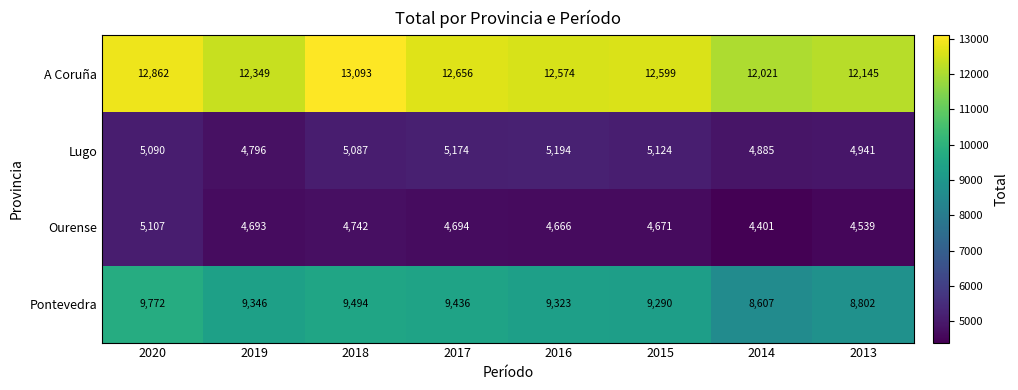

Which series has the largest range (max minus min)?

Pontevedra